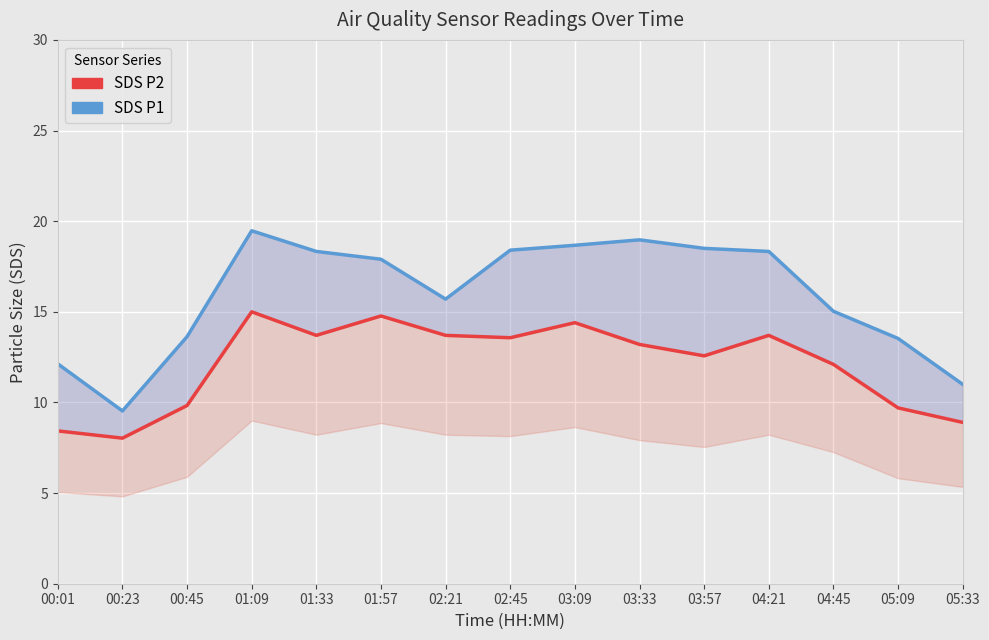

What is the difference between the second highest and second lowest values in the SDS_P1 series?

8.0